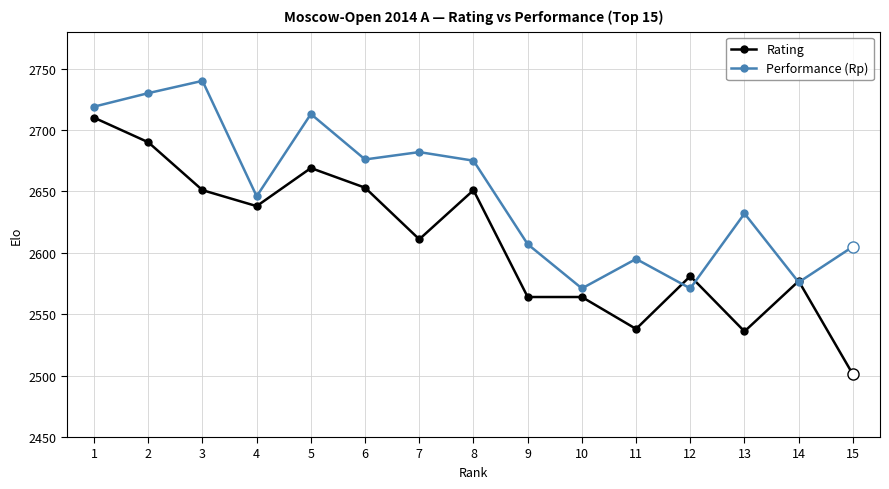

At which label does Rating first exceed 2611?

1